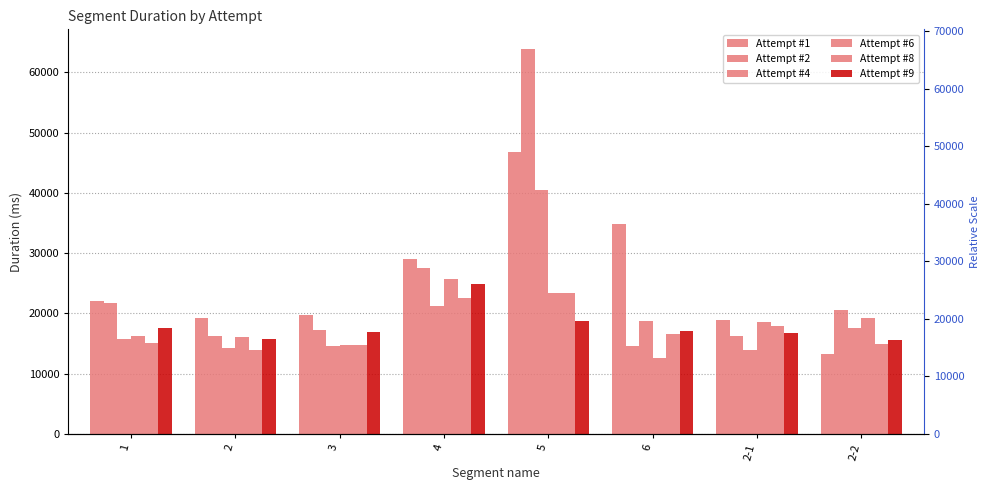

What is the label of the 8th bar from the right?

1